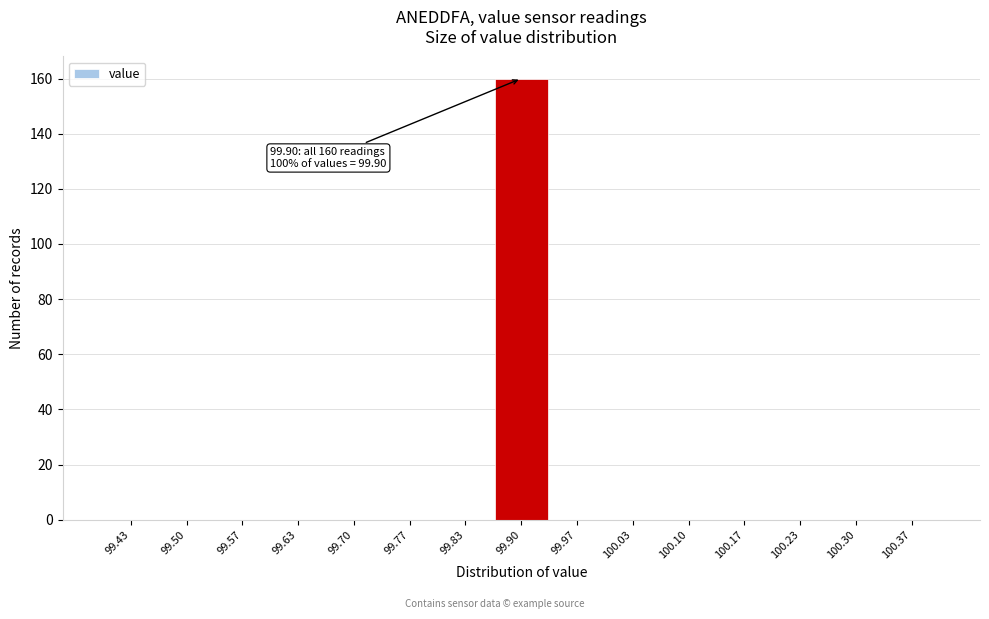

Which range on the x-axis has the tallest bar?

99.87 to 99.93